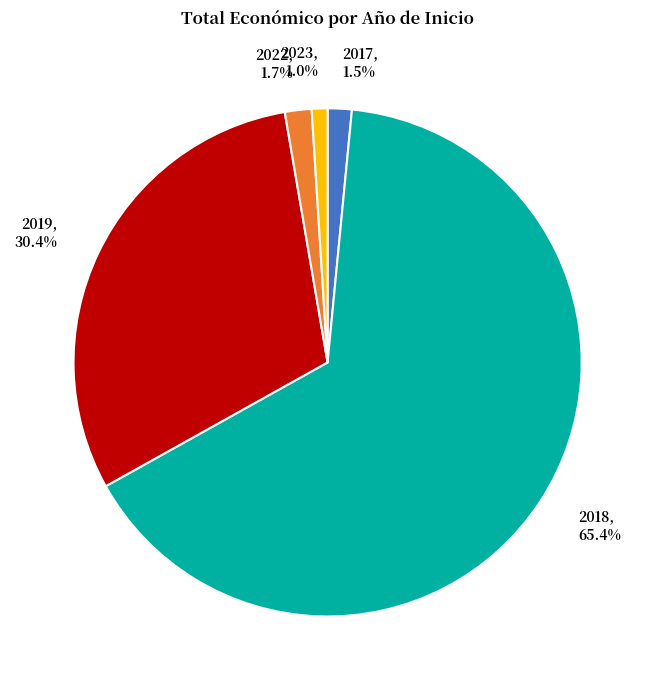

What percentage is the 2023 slice, to the nearest percent?

1%